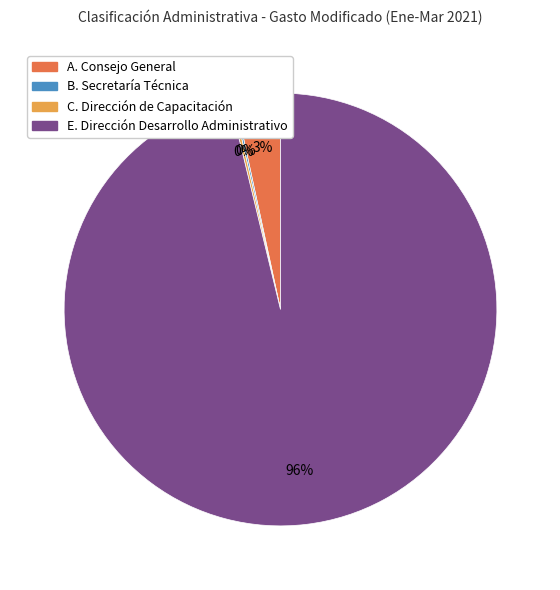

To the nearest percent, what is the combined percentage of A. Consejo General and E. Dirección Desarrollo Administrativo?

100%